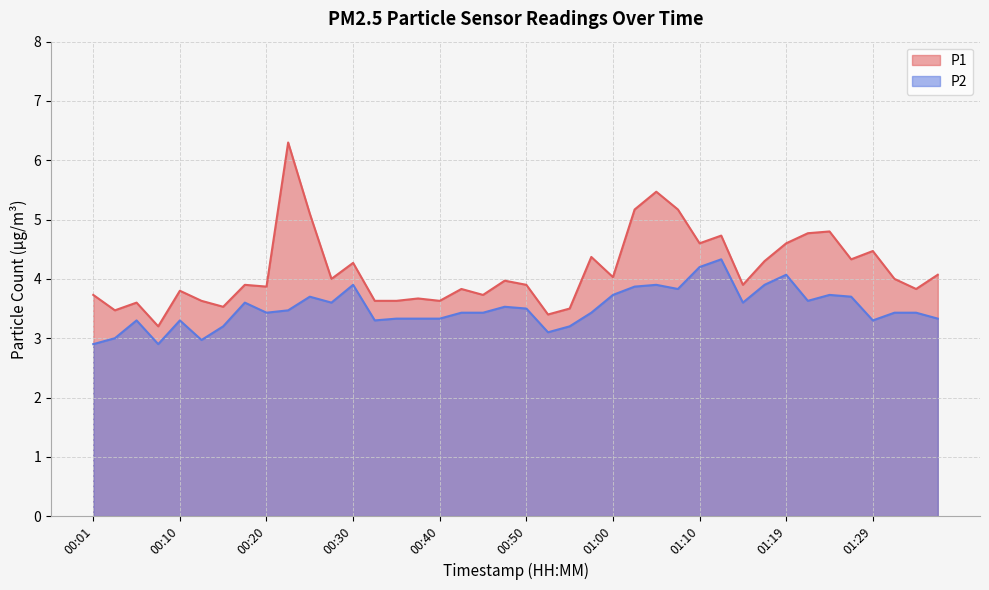

How many interior local valleys does the P2 series have?

10